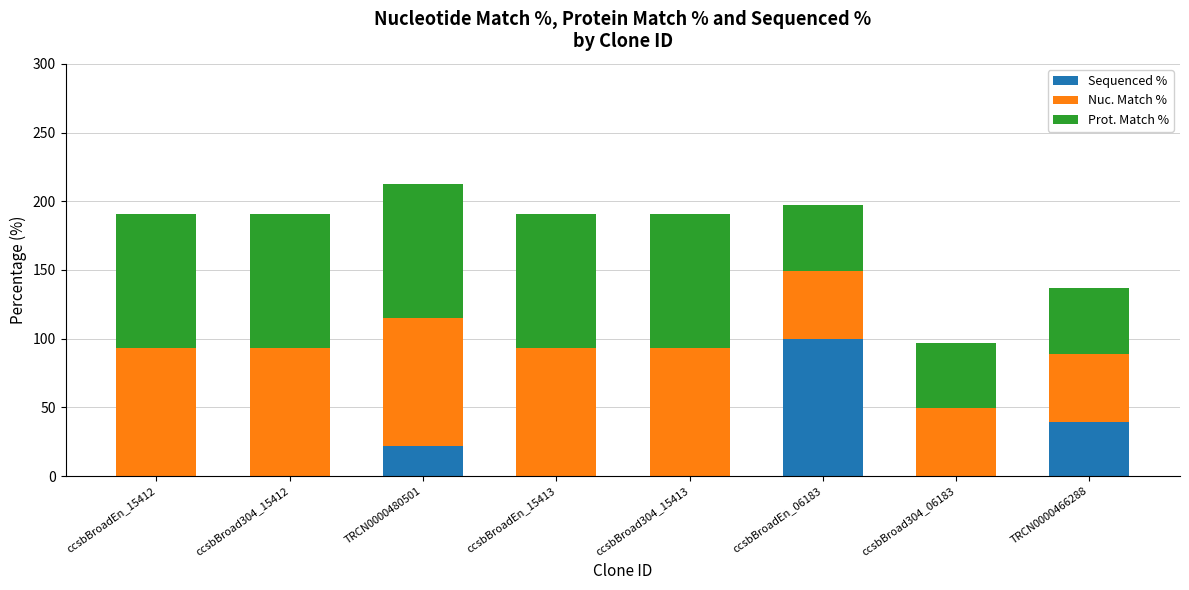

The value of Sequenced % at ccsbBroadEn_06183 is 100.0. True or false?

True